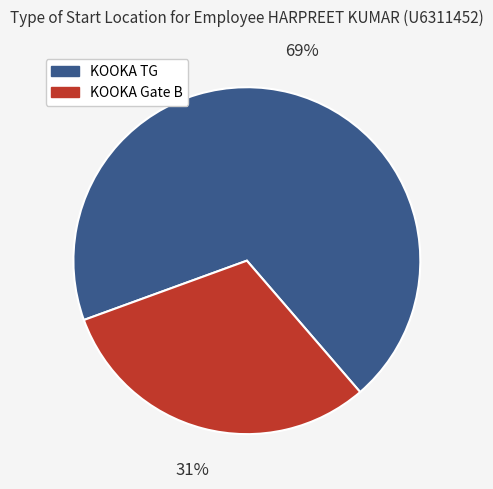

How many segments does this pie chart have?

2